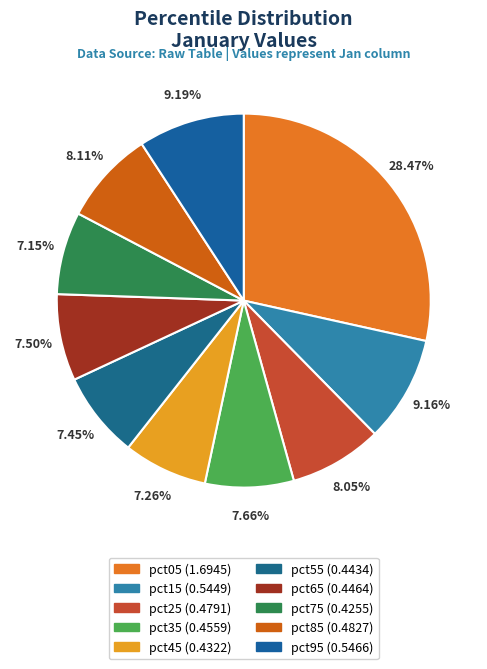

Which slice is the largest?

pct05